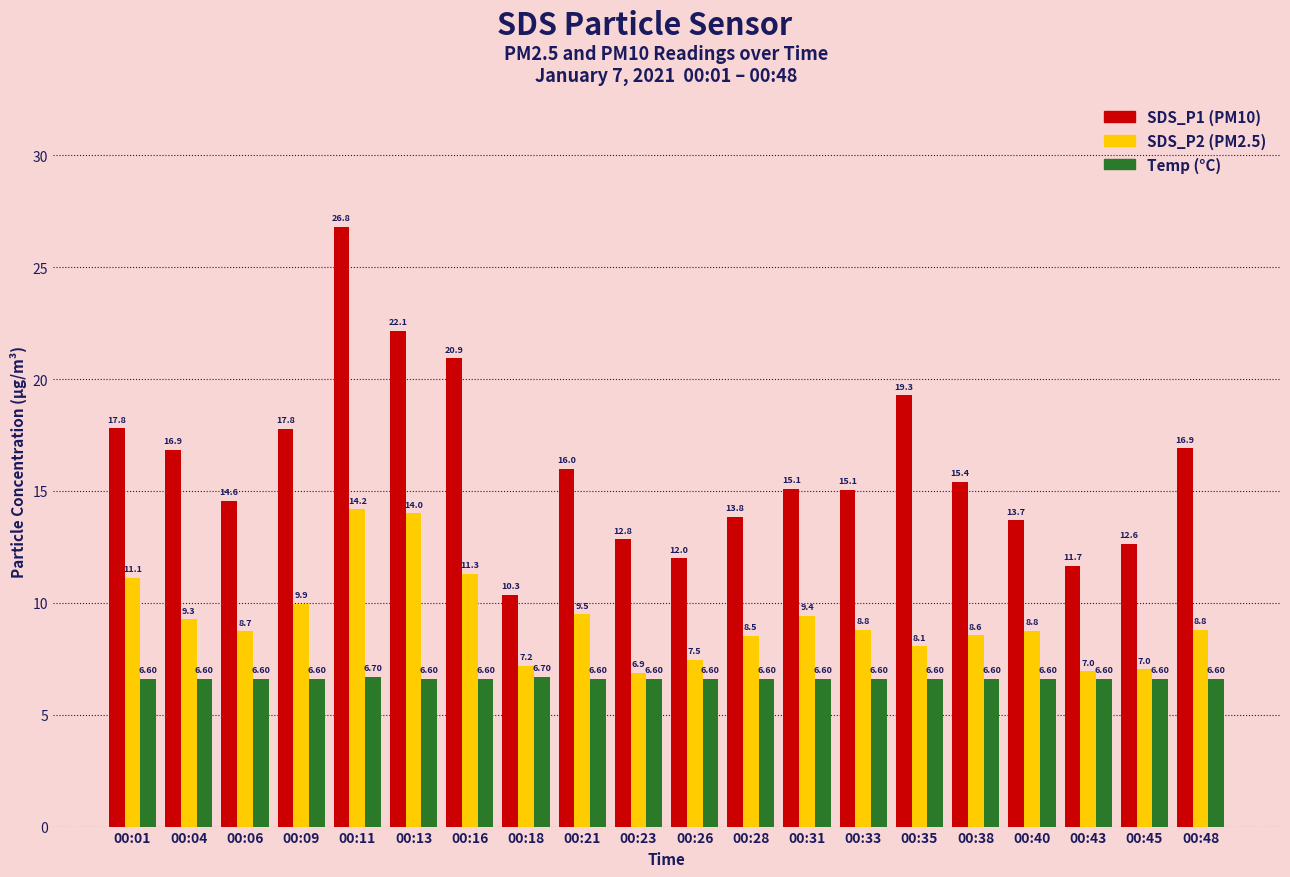

Are the bars grouped side by side (vs. stacked)?

Yes